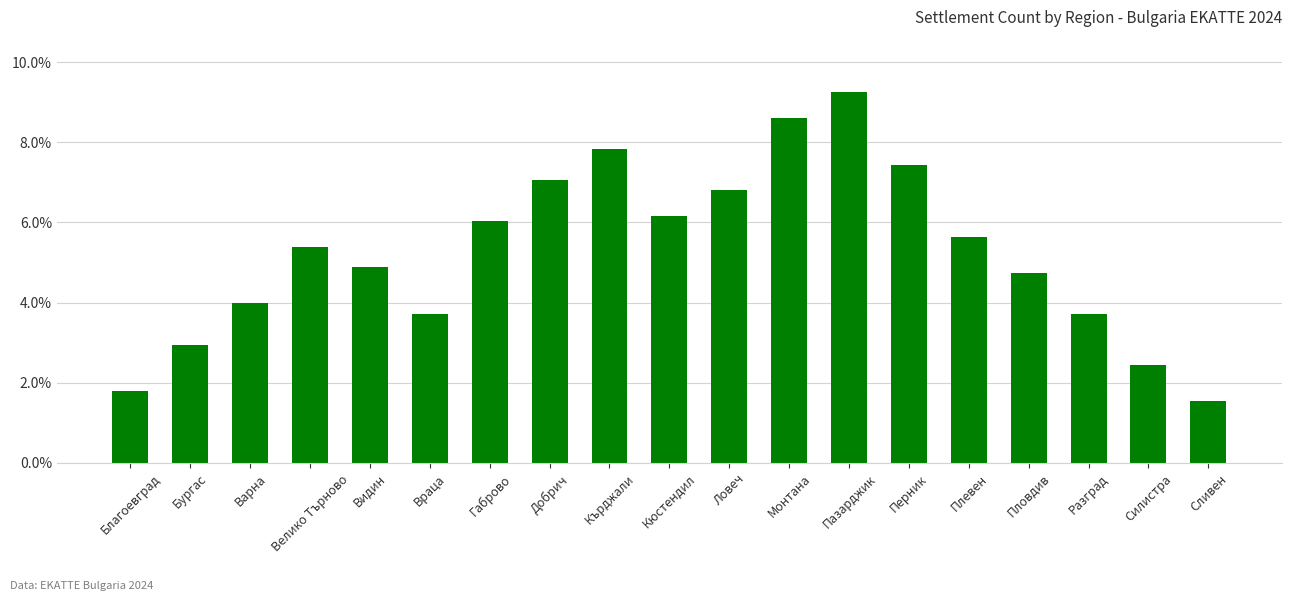

Count the number of categories in the chart.

19